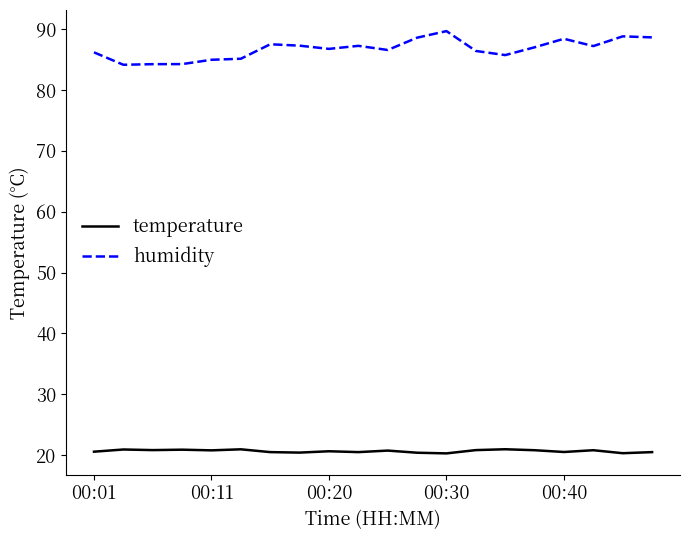

True or false: temperature and humidity intersect in this chart.

False